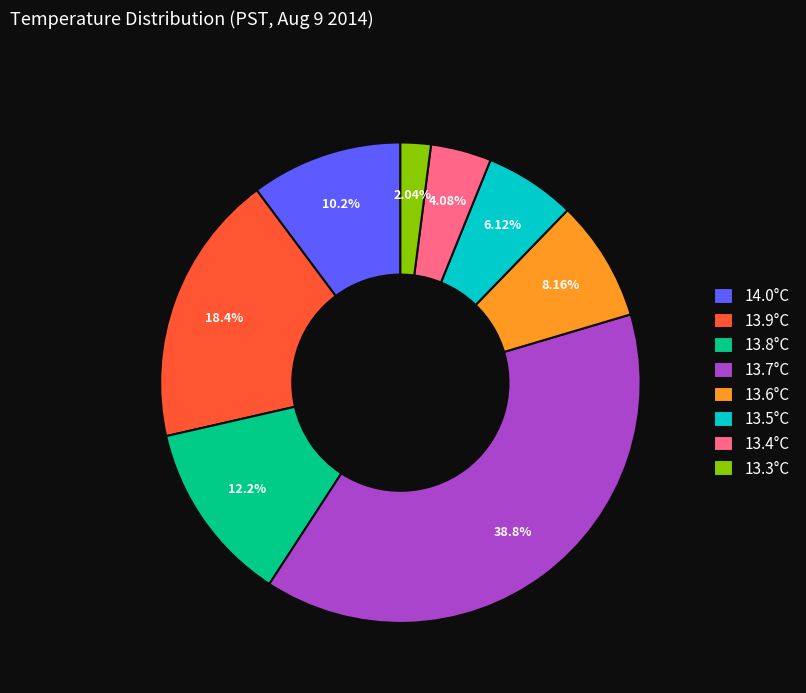

Combined, do 14.0°C and 13.7°C account for over 50%?

No